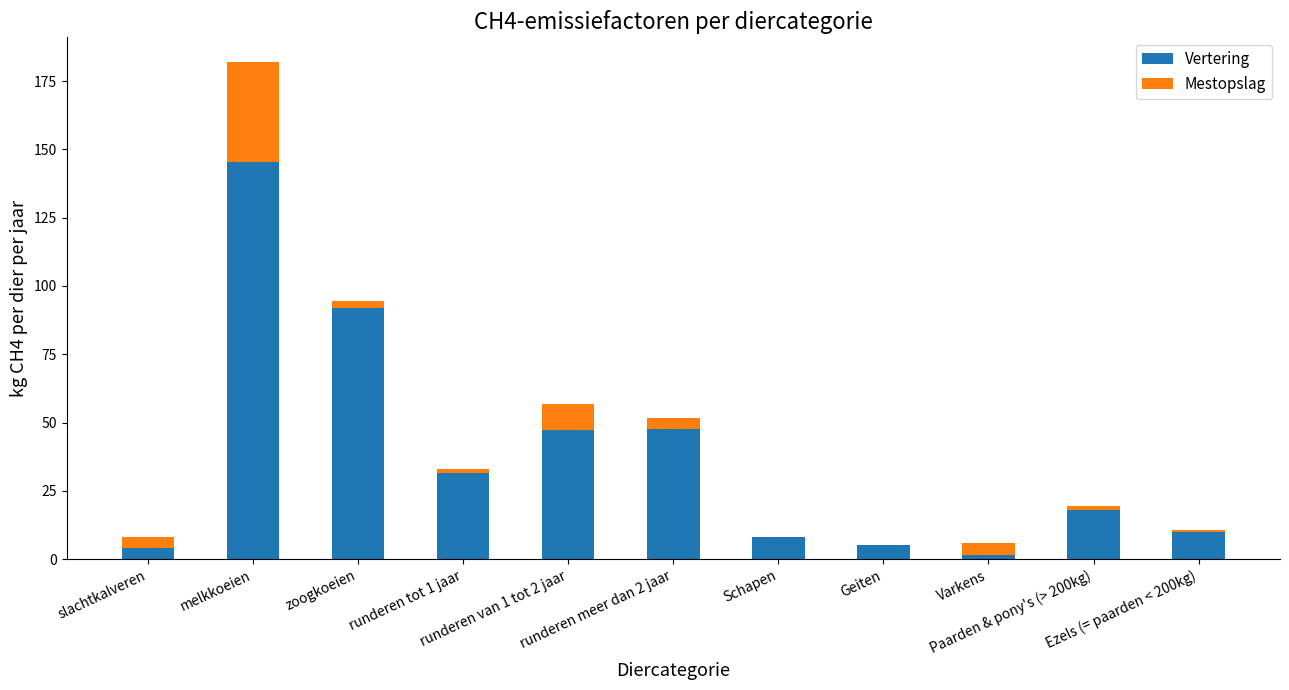

What is the sum of all Vertering values?

410.0